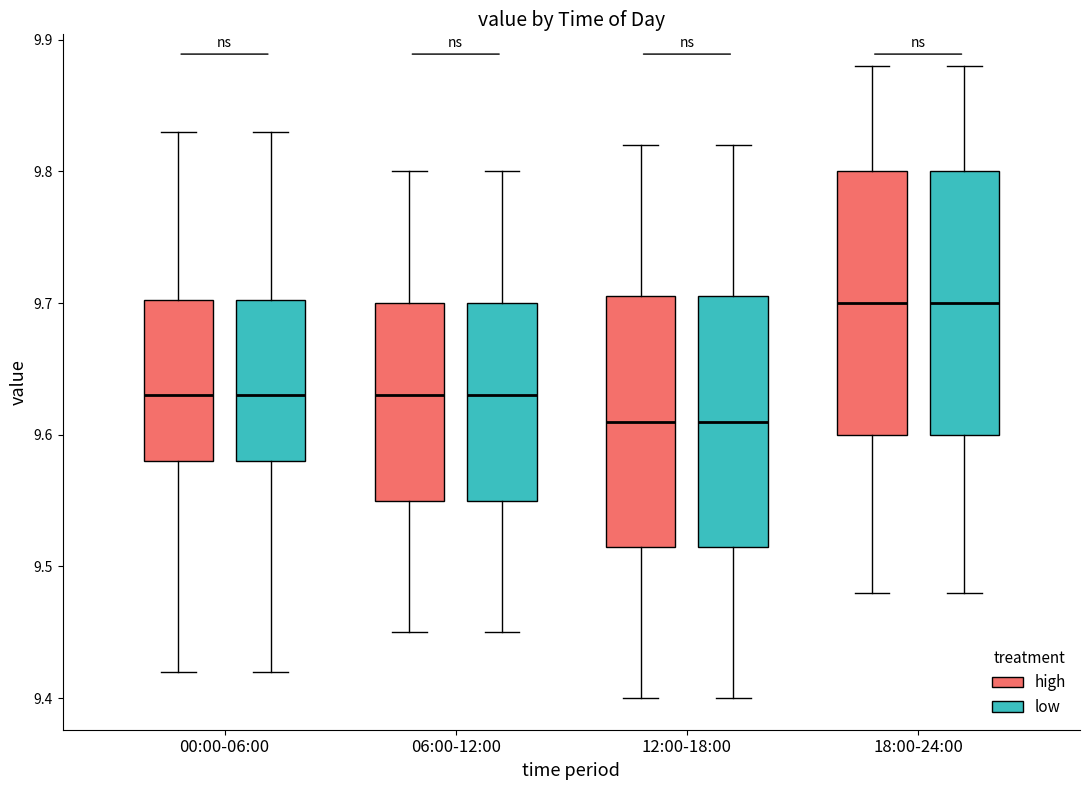

Where is the lower edge of the box for 00:00-06:00 (low) on the y-axis? The values are not printed on the chart, so give them approximately, as read against the axis.

9.58